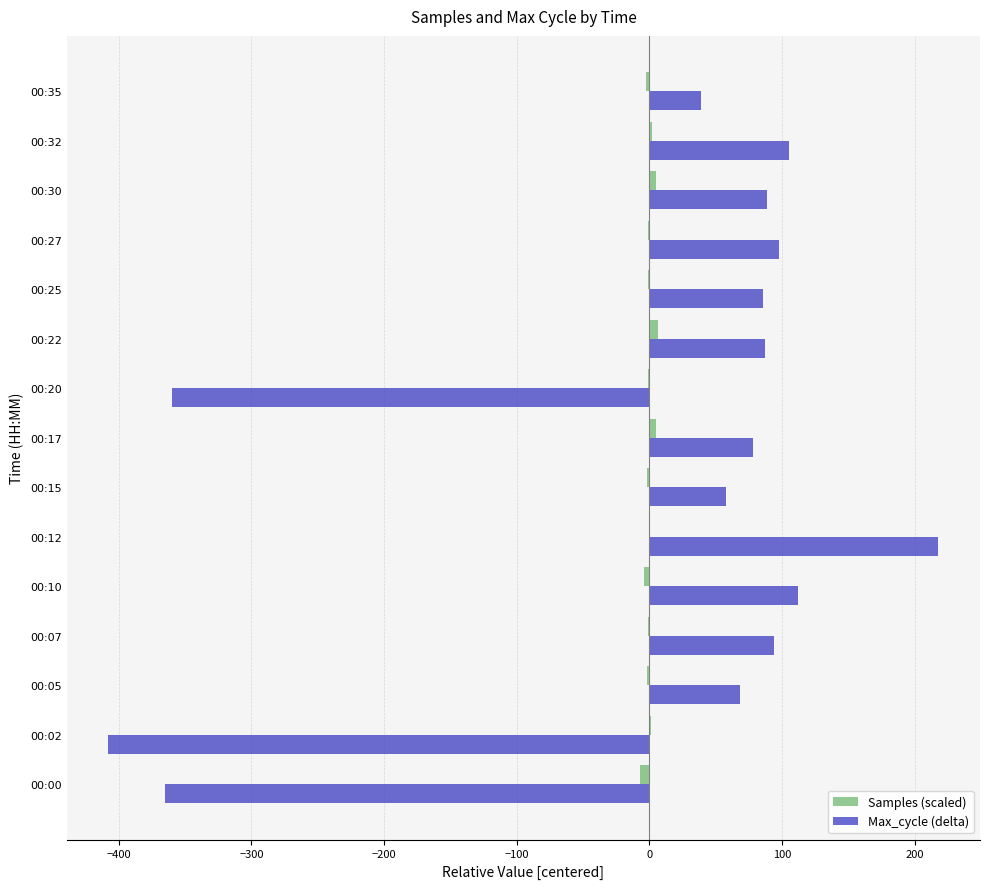

How many series are shown in this chart?

2